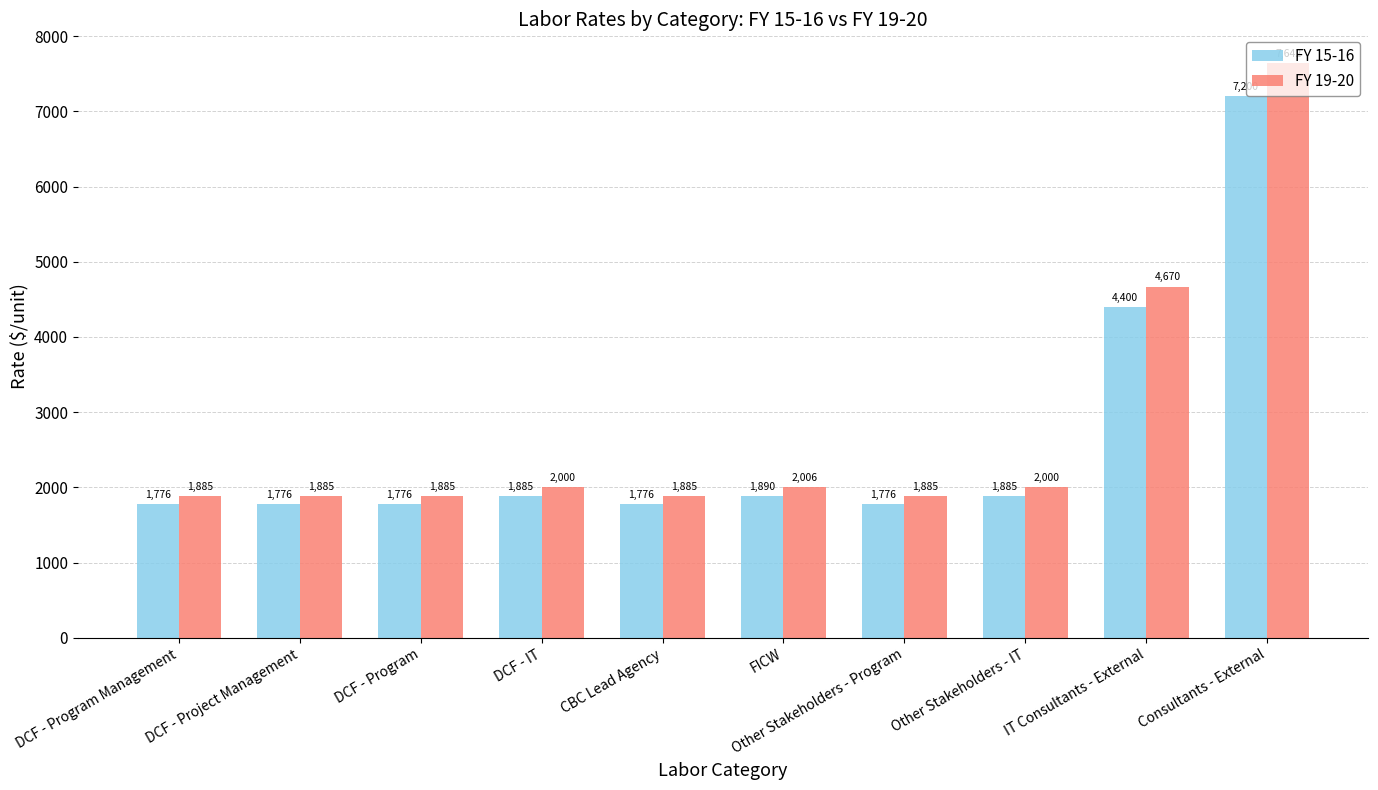

Rank the series by their average value, from highest to lowest.

FY 19-20, FY 15-16